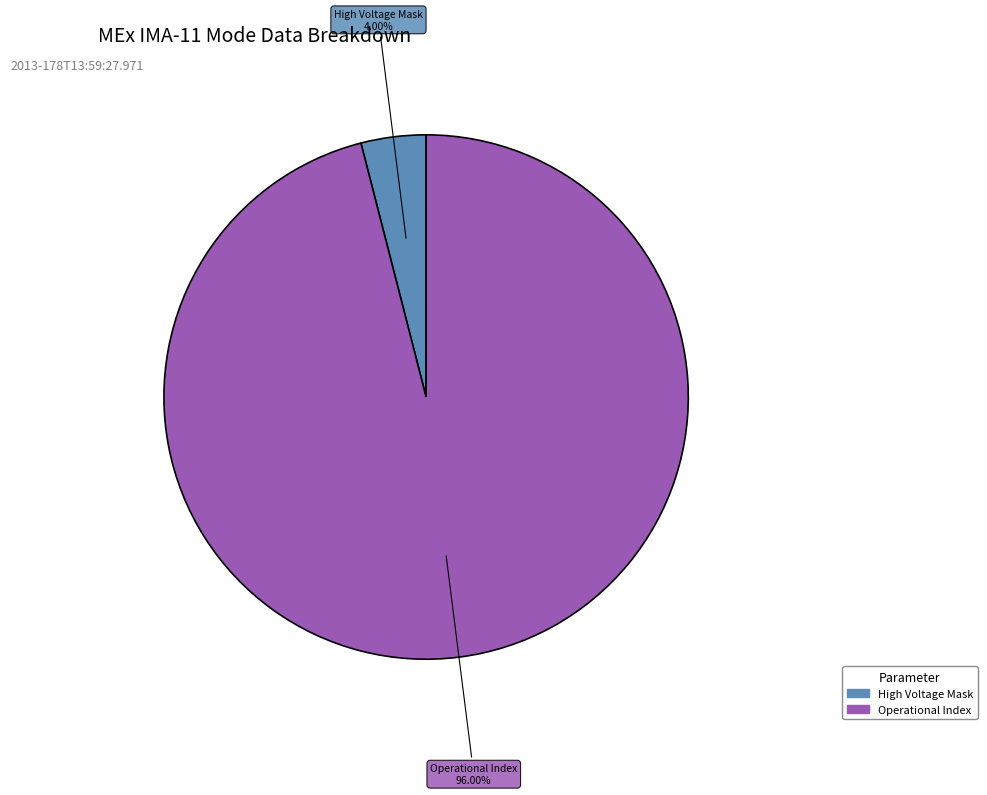

Is there any slice that represents more than half of the pie?

Yes